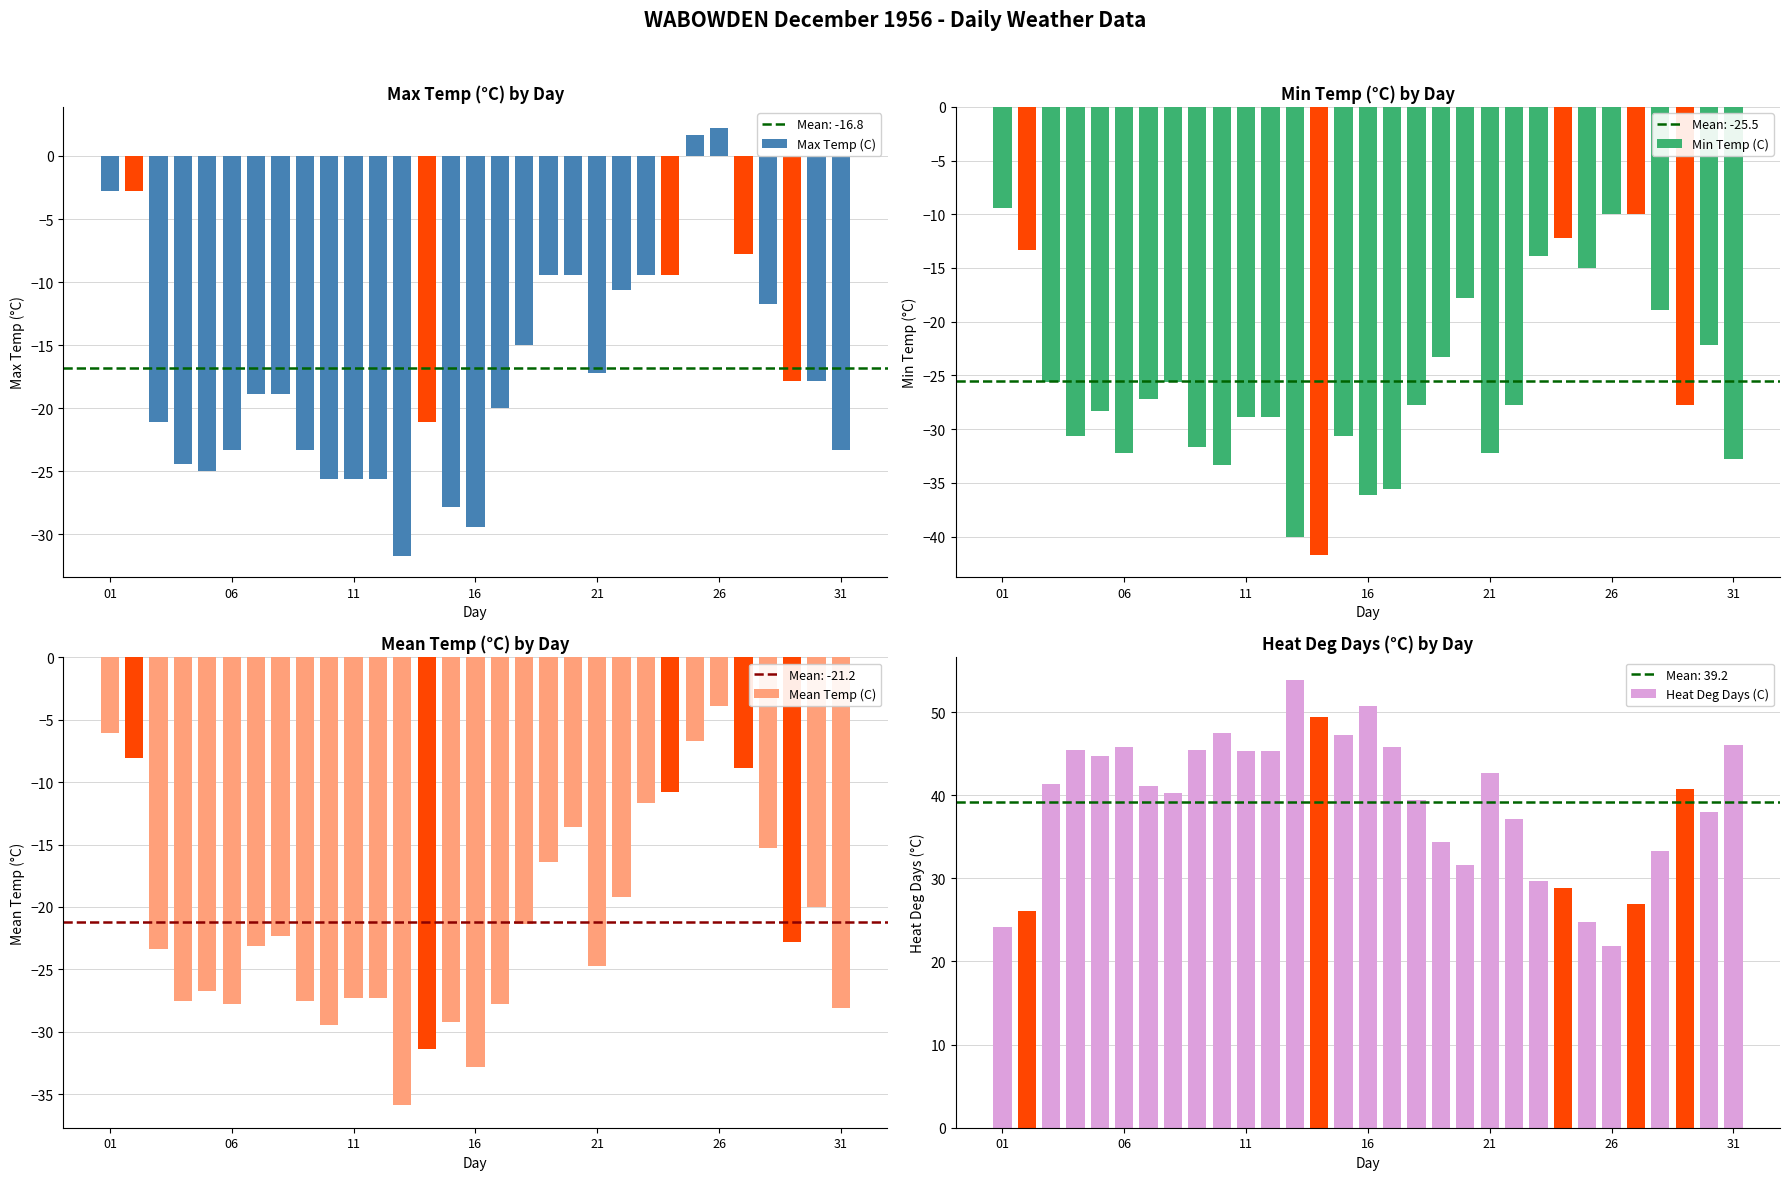

What is the greatest value displayed?

53.9